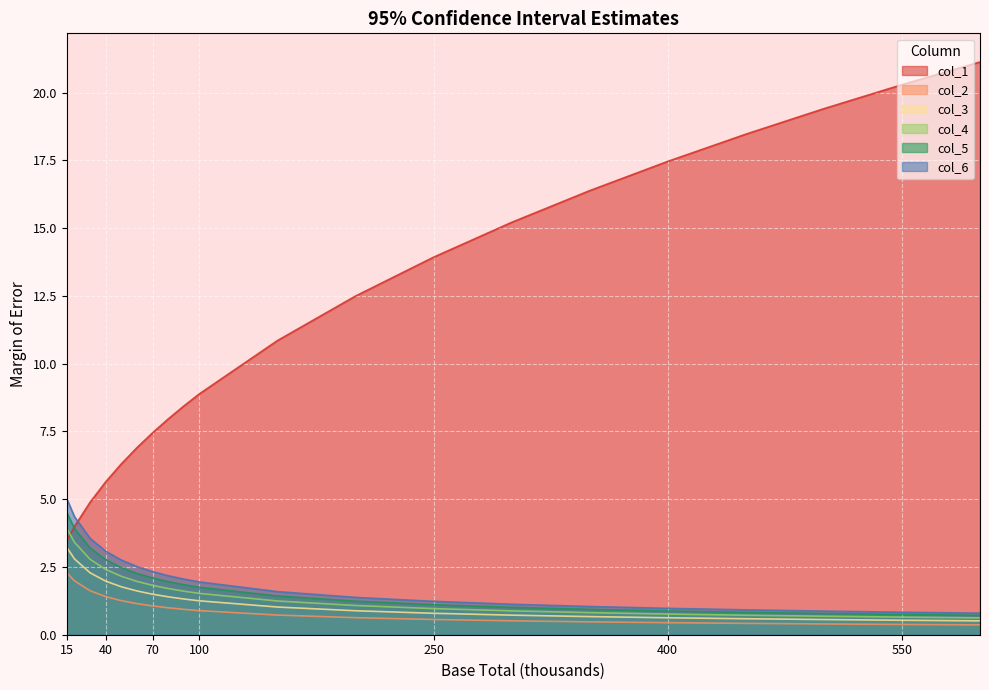

Is the value of col_1 at 550 greater than the value of col_5 at 20?

Yes